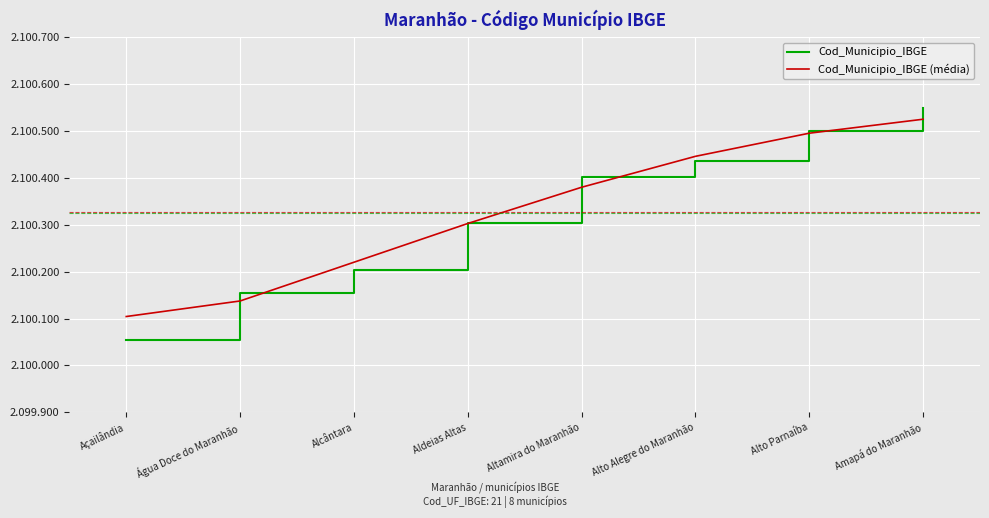

How many intersections are there between Cod_Municipio_IBGE and Cod_Municipio_IBGE (média)?

4